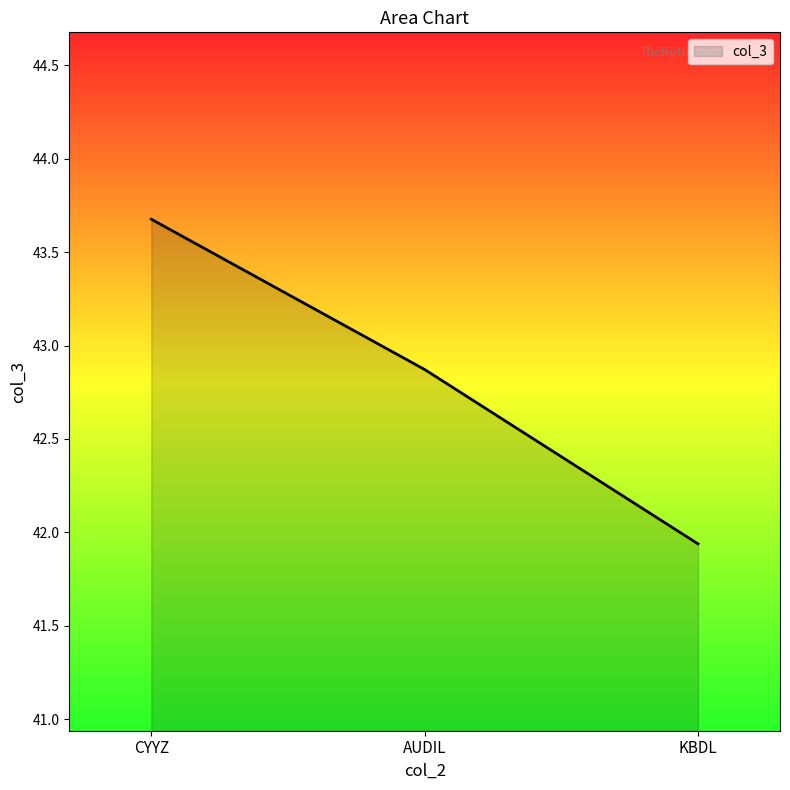

The chart shows a value of 42.9 at AUDIL. True or false?

True